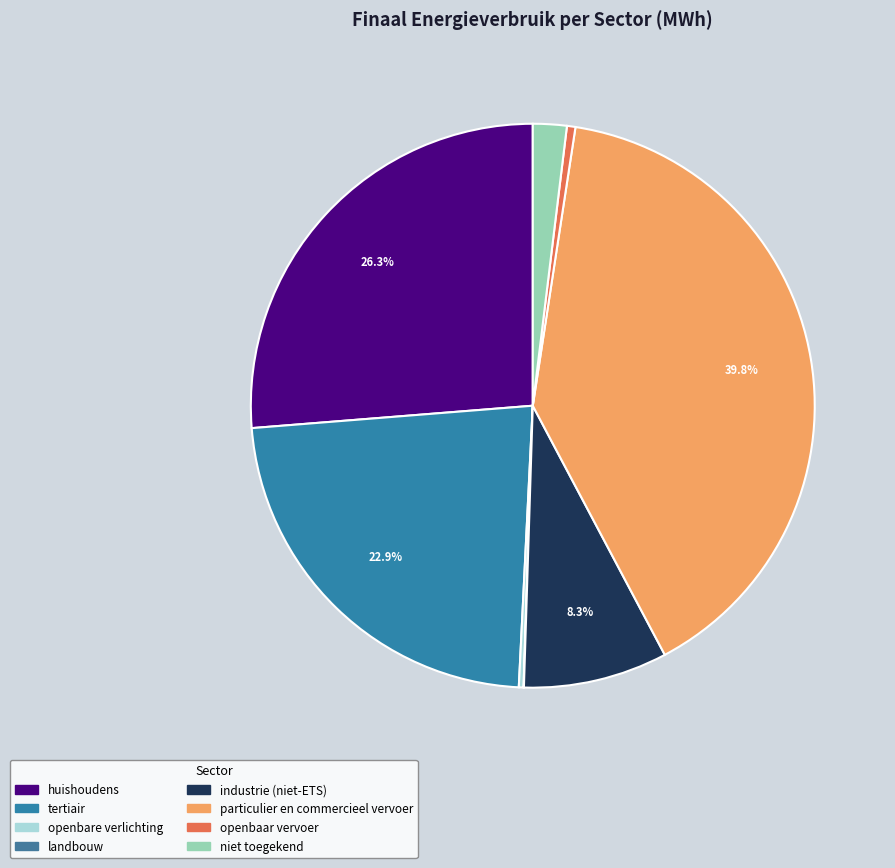

Is there any slice that represents more than half of the pie?

No